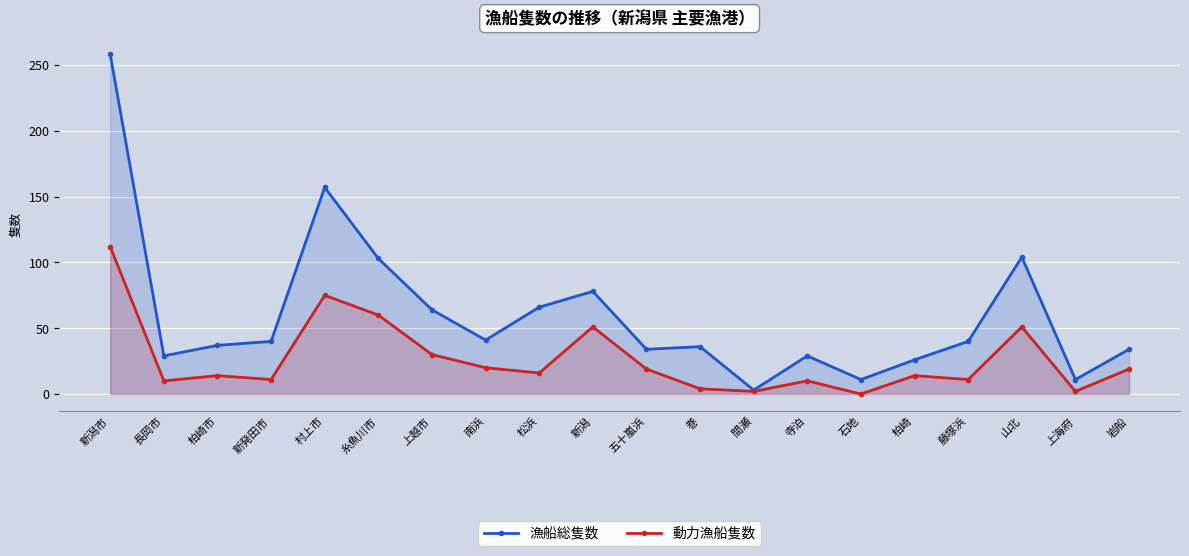

What is the total value across all series at 山北?

155